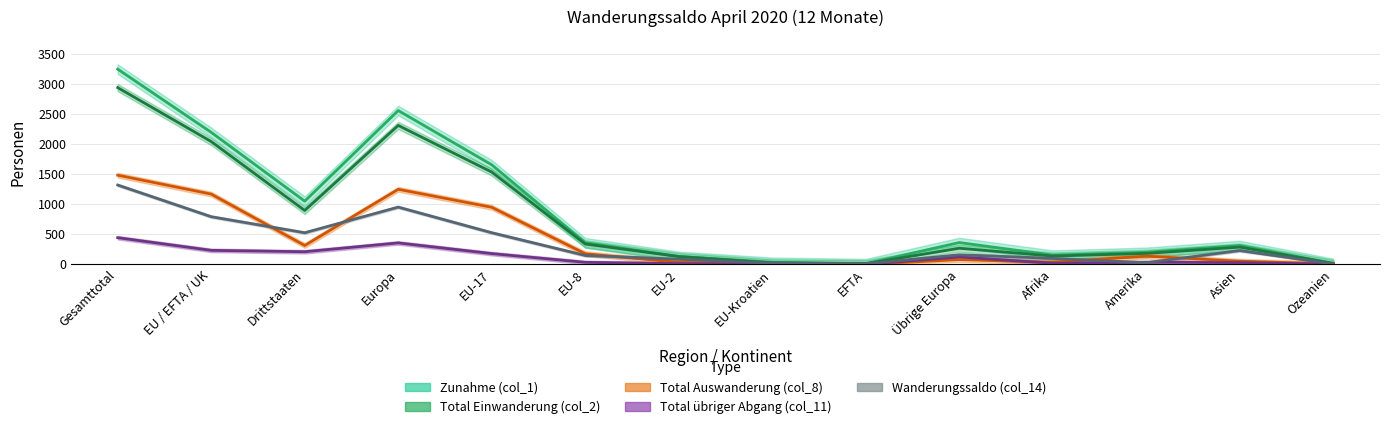

Reading left to right, extract all data points from this chart.

Zunahme (col_1): 3255	2201	1054	2565	1660	361	133	35	12	364	154	201	314	17
Total Einwanderung (col_2): 2947	2048	899	2317	1539	340	131	26	12	269	139	183	288	16
Total Auswanderung (col_8): 1487	1172	315	1252	952	178	34	7	1	80	35	138	53	8
Total übriger Abgang (col_11): 445	234	211	358	180	34	12	7	1	124	19	35	30	2
Wanderungssaldo (col_14): 1323	795	528	955	528	149	87	21	10	160	100	28	231	7